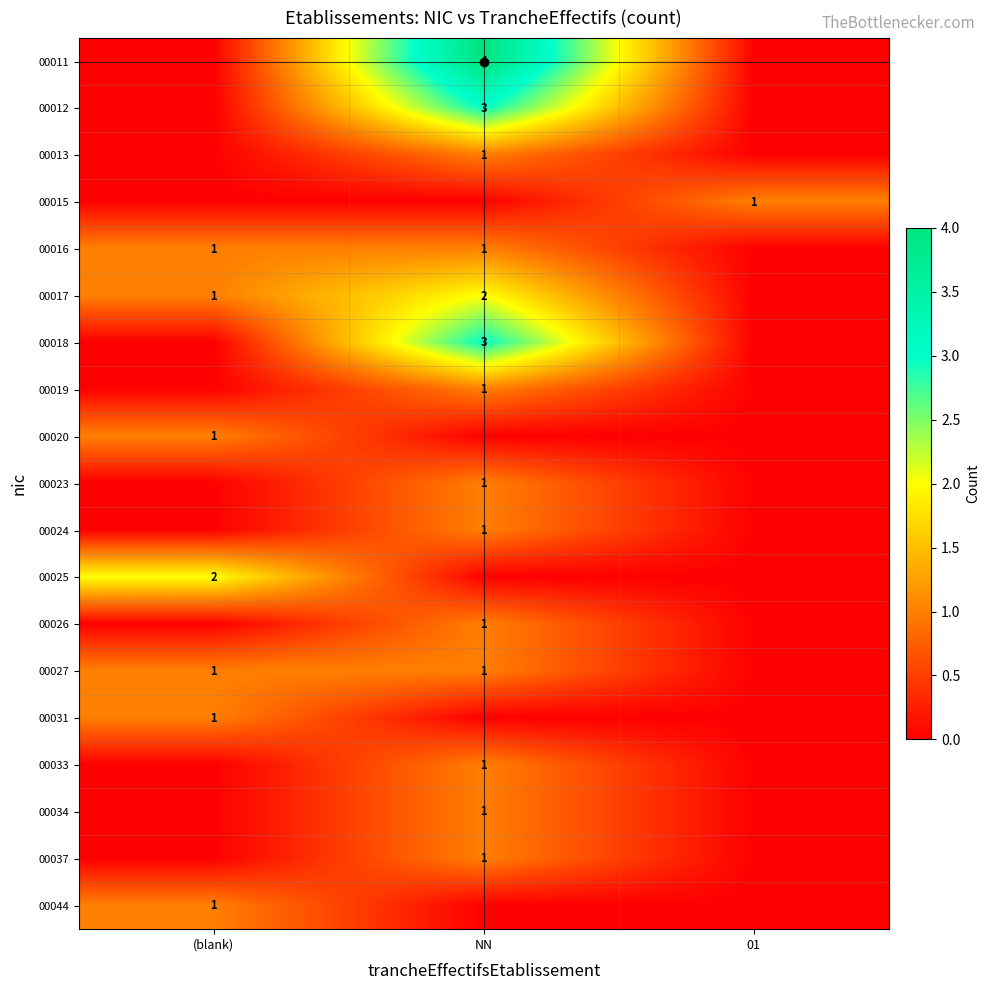

The value of 00015 at 01 is 1. True or false?

True